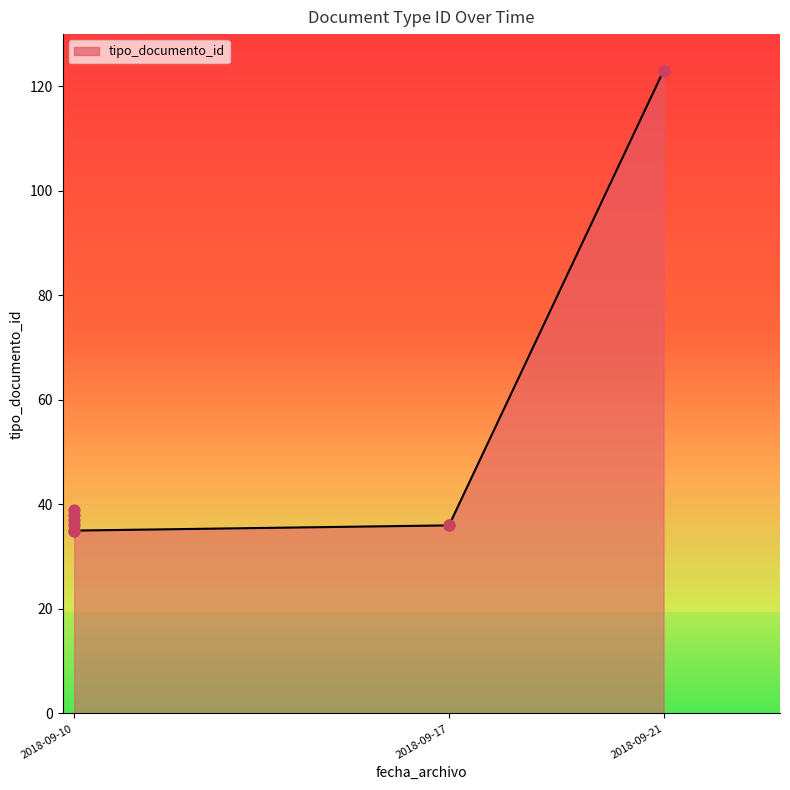

Approximately how many times larger is the value at 2018-09-21 09:51:25 compared to 2018-09-10 20:45:55?

3.3